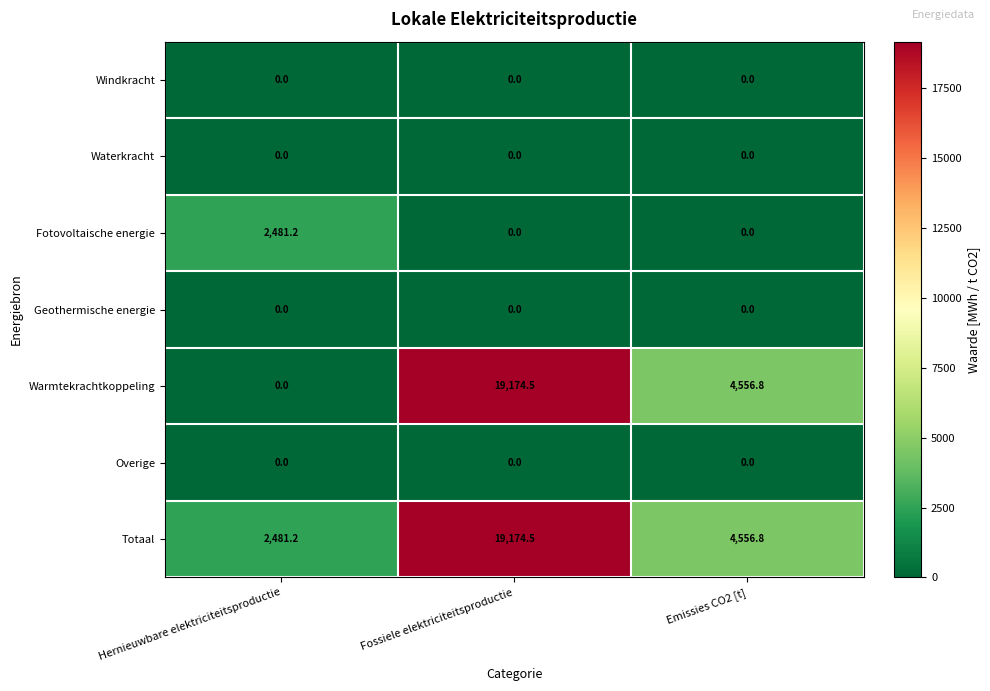

Between Hernieuwbare elektriciteitsproductie and Fossiele elektriciteitsproductie, which series saw the biggest shift?

Warmtekrachtkoppeling